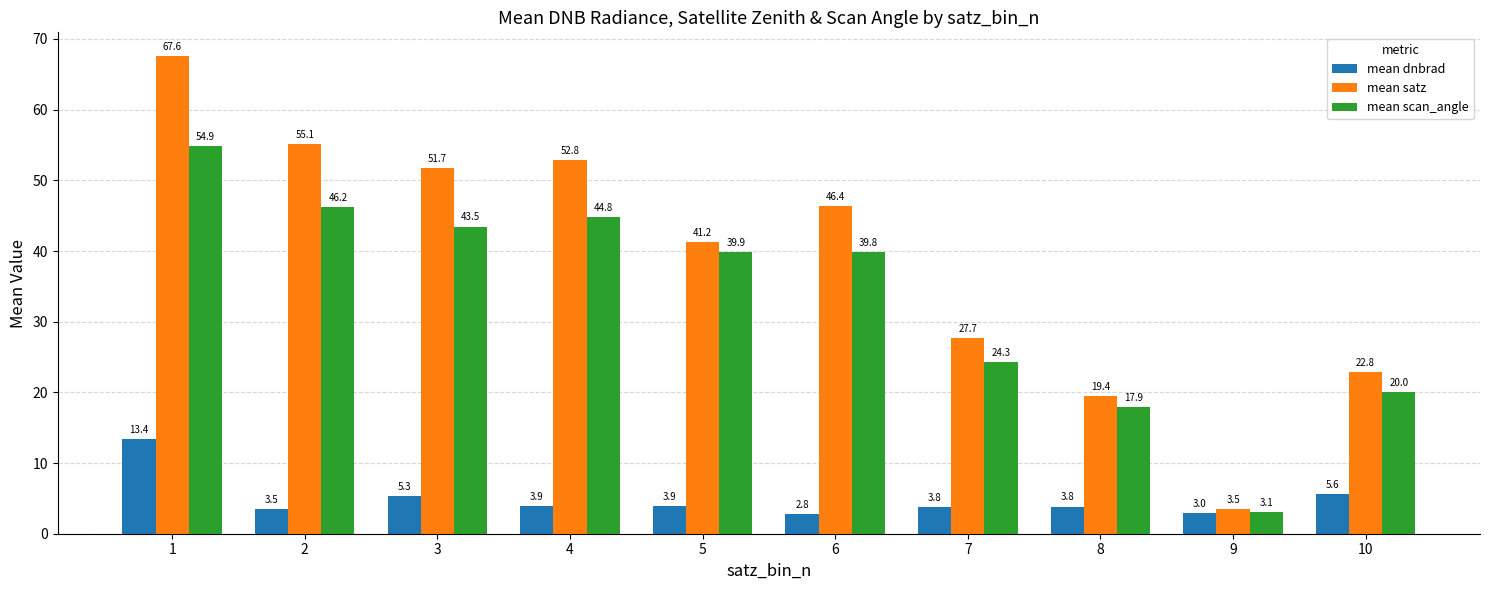

True or false: mean satz has a value of 52.8 at 4.

True